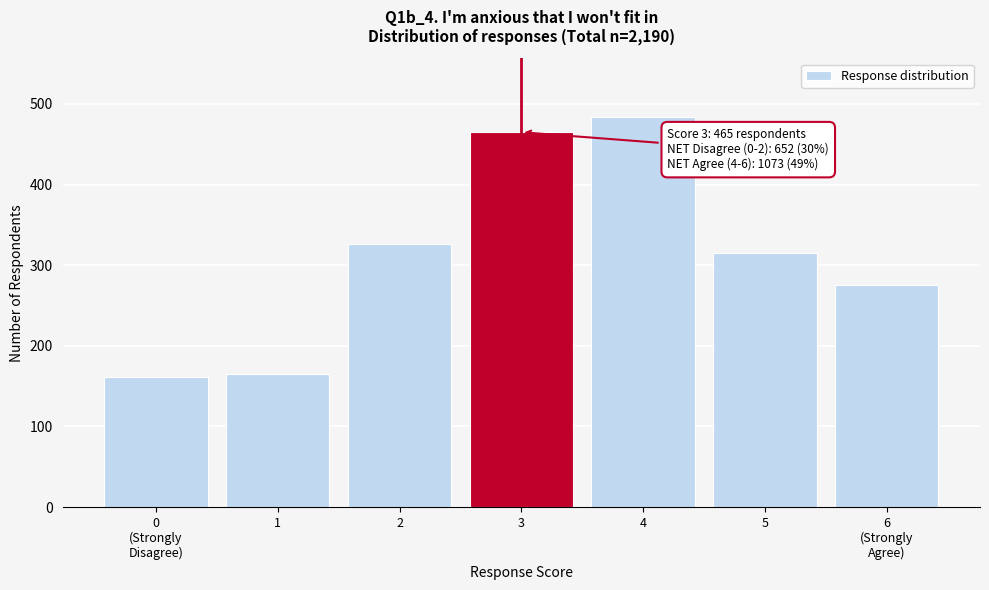

Reading left to right, list all the values displayed in this chart.

161	165	326	465	484	315	275